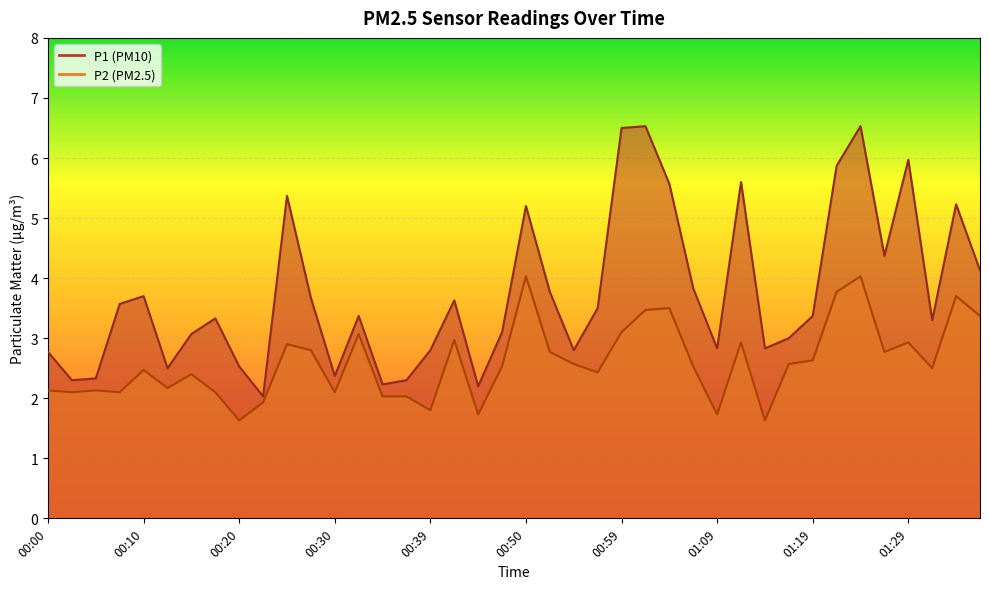

Which label corresponds to the largest value in the chart?

01:02